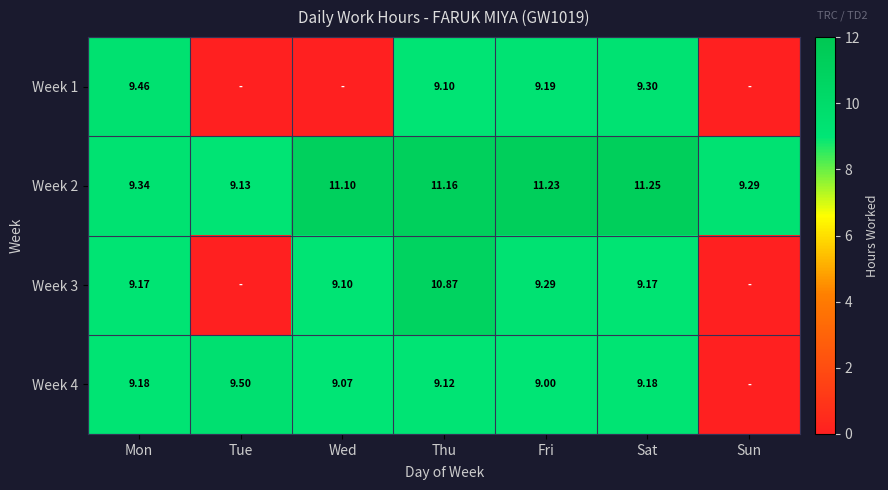

How many categories are shown in the chart?

7